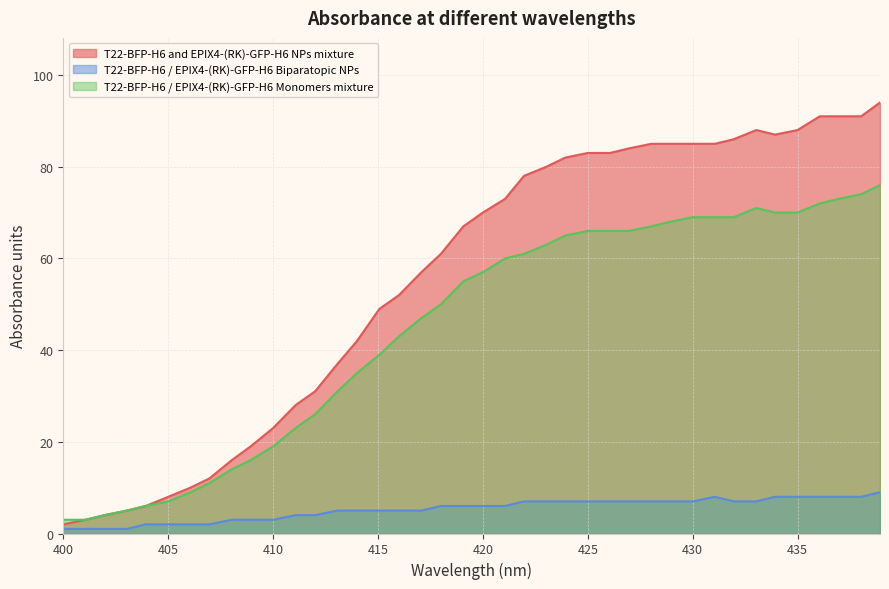

What is the value of the T22-BFP-H6 and EPIX4-(RK)-GFP-H6 NPs mixture point at the 25th from the left?

82